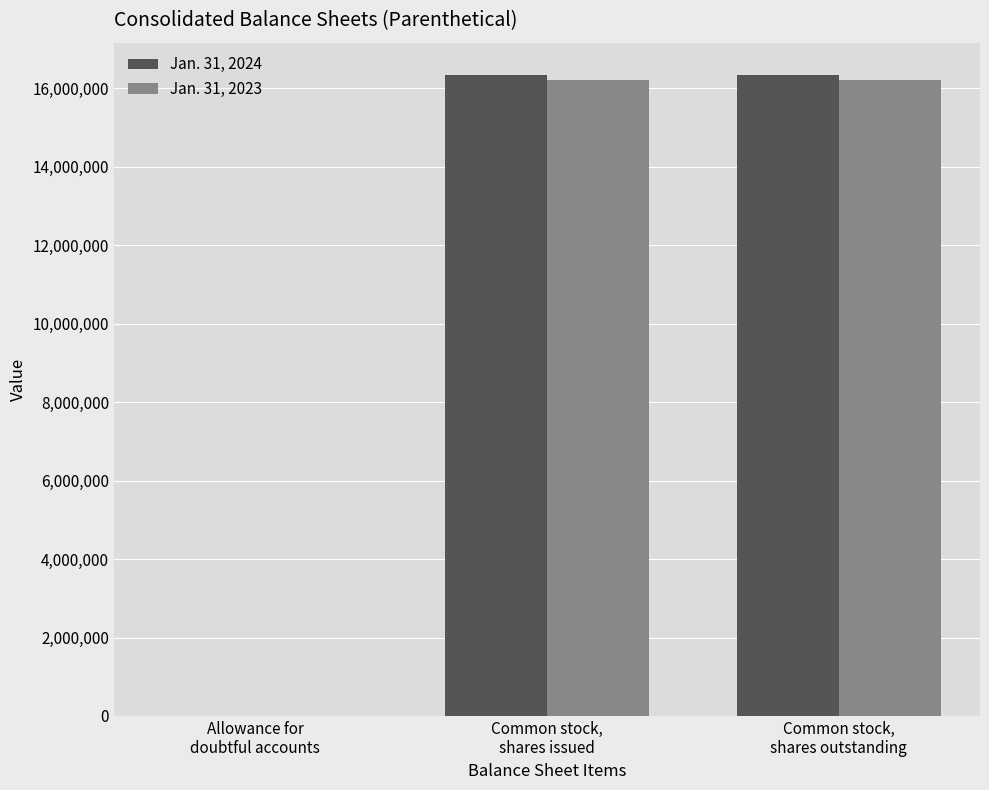

What is the sum of all Jan. 31, 2024 values?

32694828